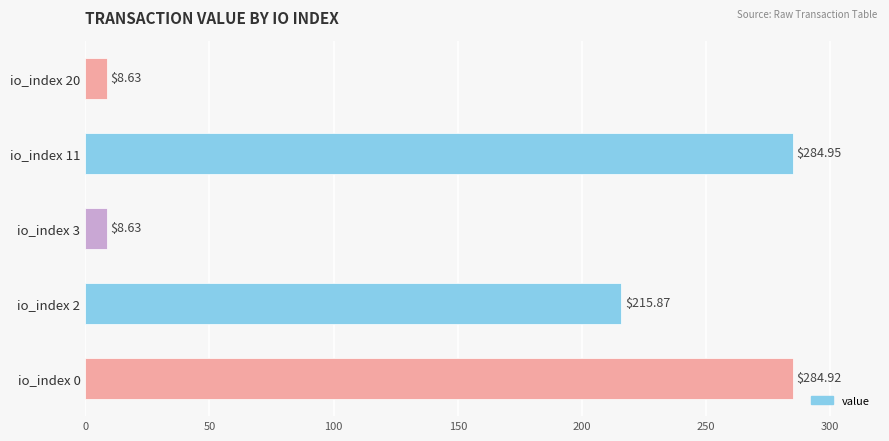

What is the greatest value displayed?

285.0